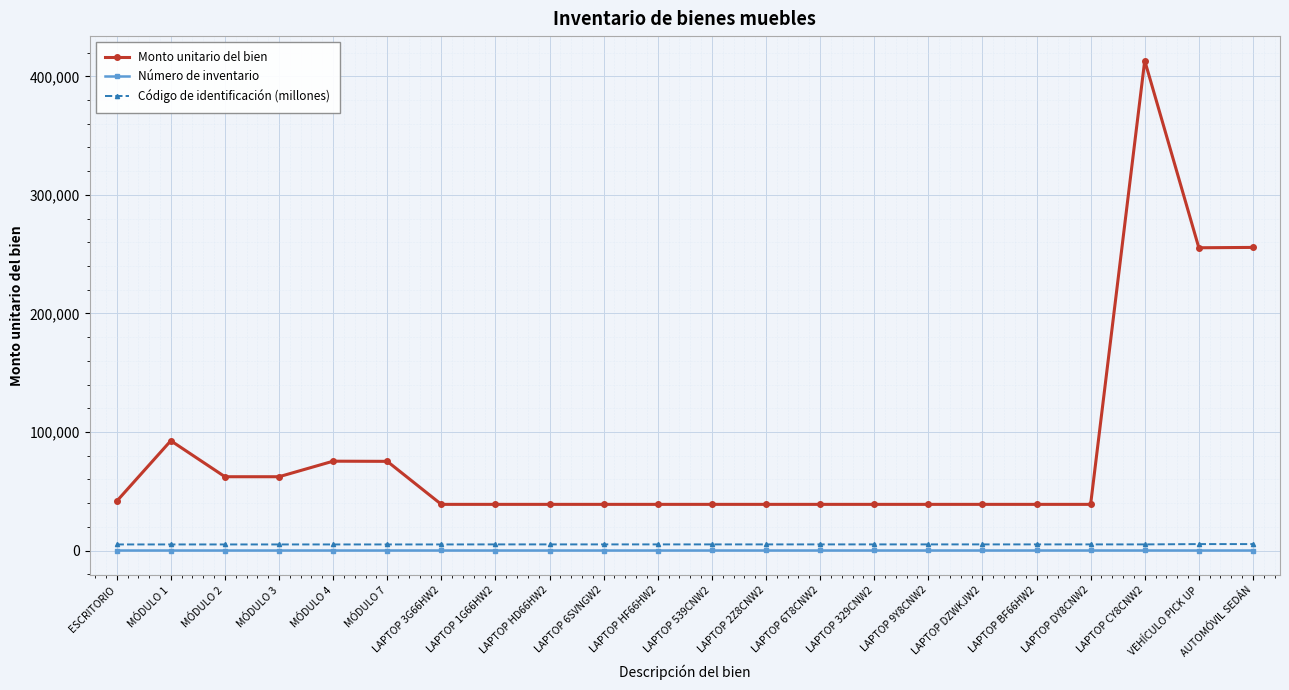

The value of Monto unitario del bien at LAPTOP 9Y8CNW2 is 38922.9. True or false?

True